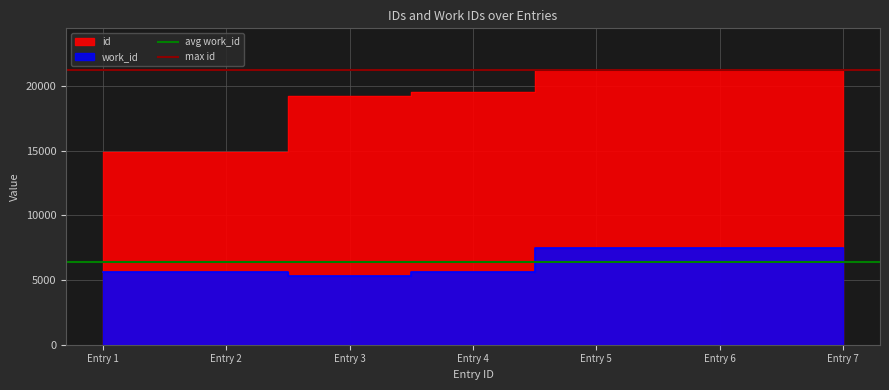

At which label does avg work_id reach its peak?

Entry 1